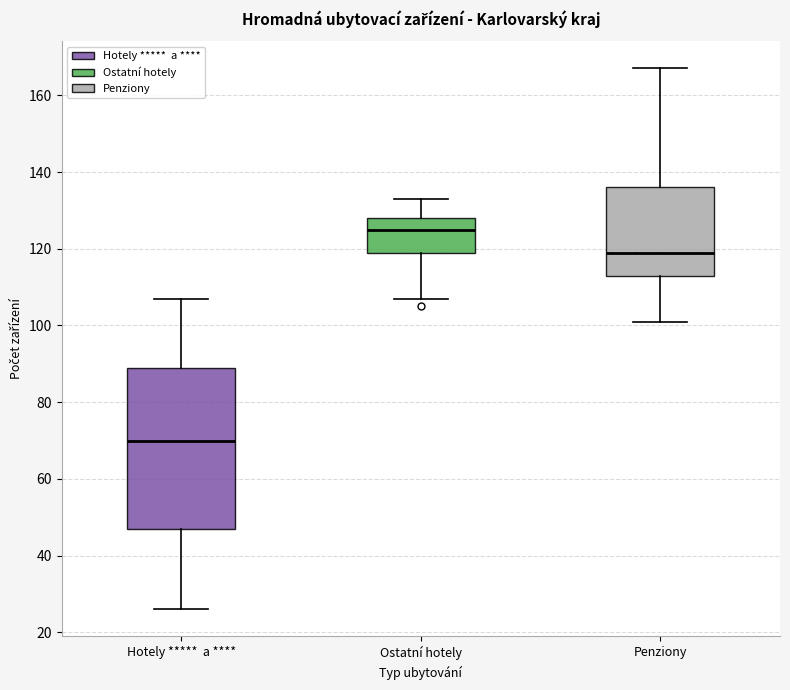

Where does the median line of the box for Penziony sit on the y-axis? The values are not printed on the chart, so give them approximately, as read against the axis.

120